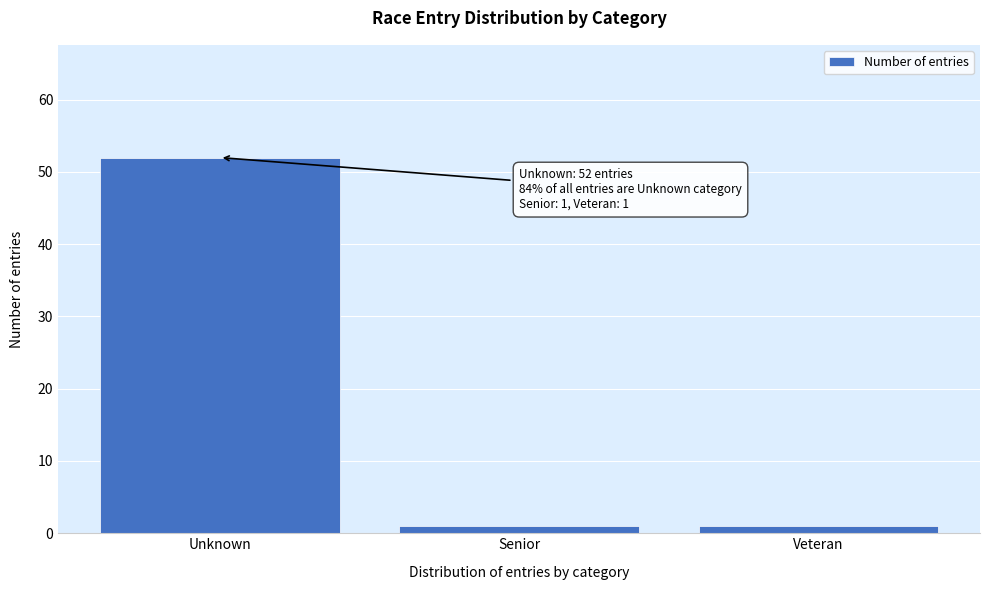

Reading left to right, list all the values displayed in this chart.

Unknown=52	Senior=1	Veteran=1